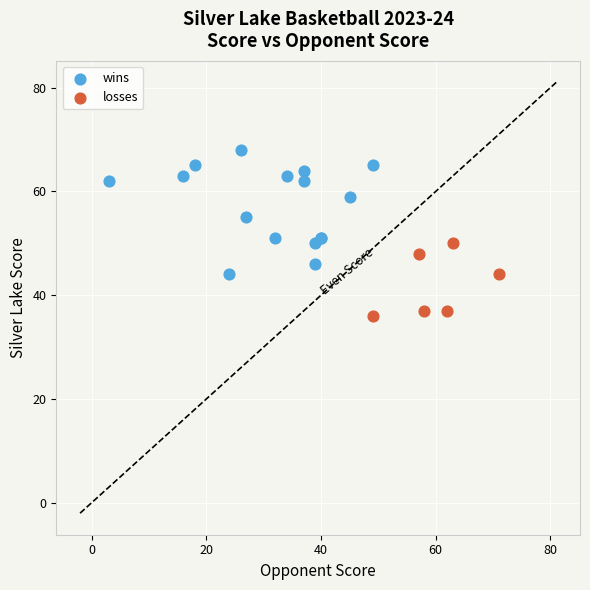

Which series reaches the minimum Y coordinate?

losses